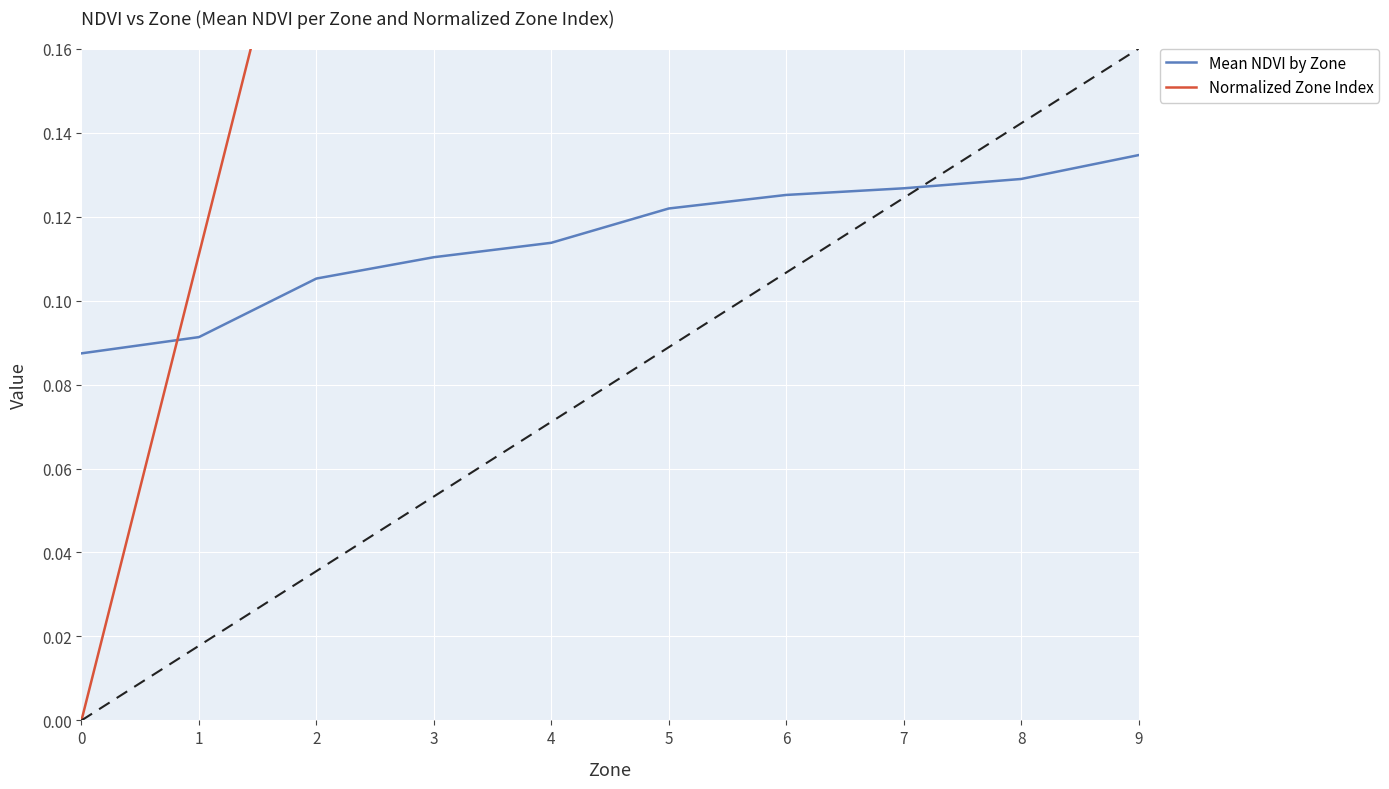

What is the sum of the Mean NDVI by Zone values at 6 and 7?

0.3